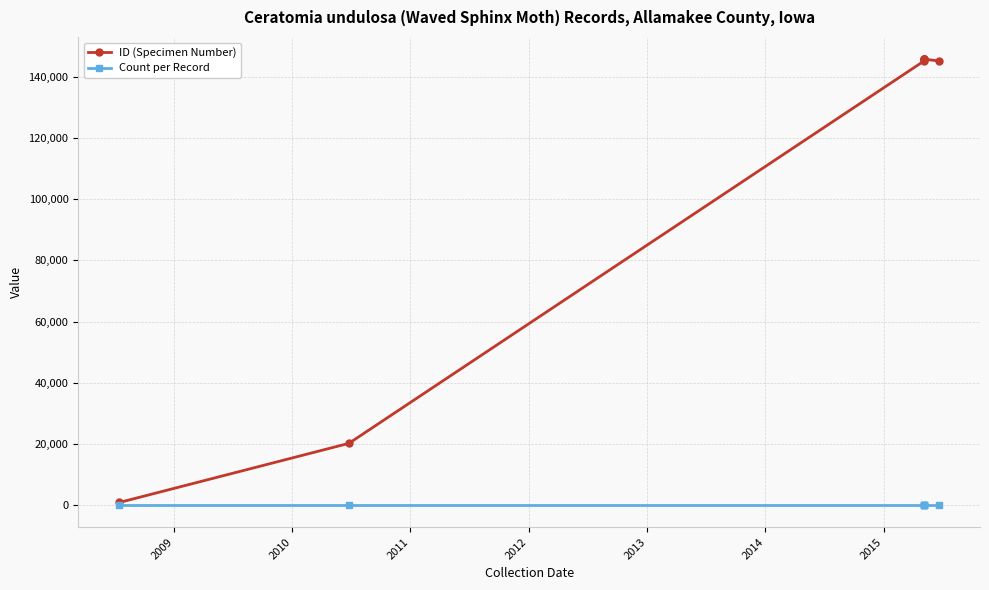

List the series in order of their peak value, lowest first.

Count per Record, ID (Specimen Number)